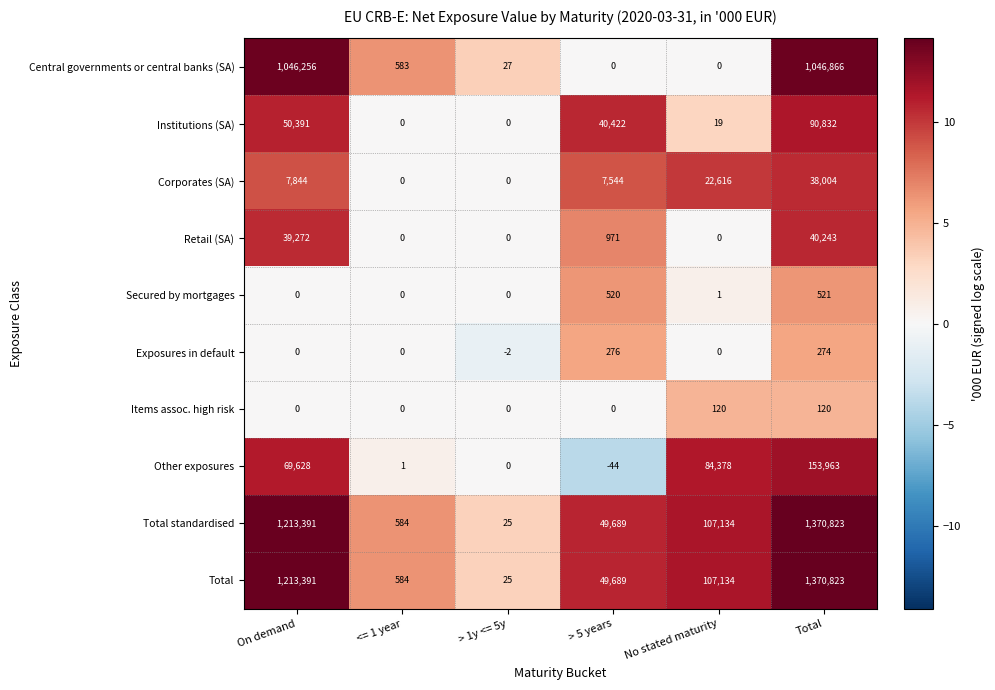

At which category is the sum across all series the highest?

Total